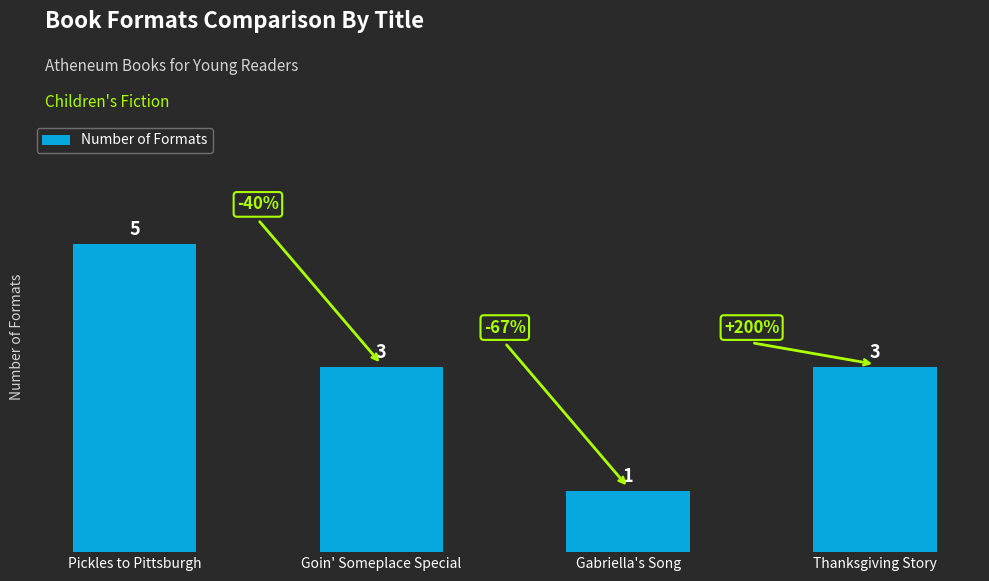

The value at Thanksgiving Story is 3. True or false?

True